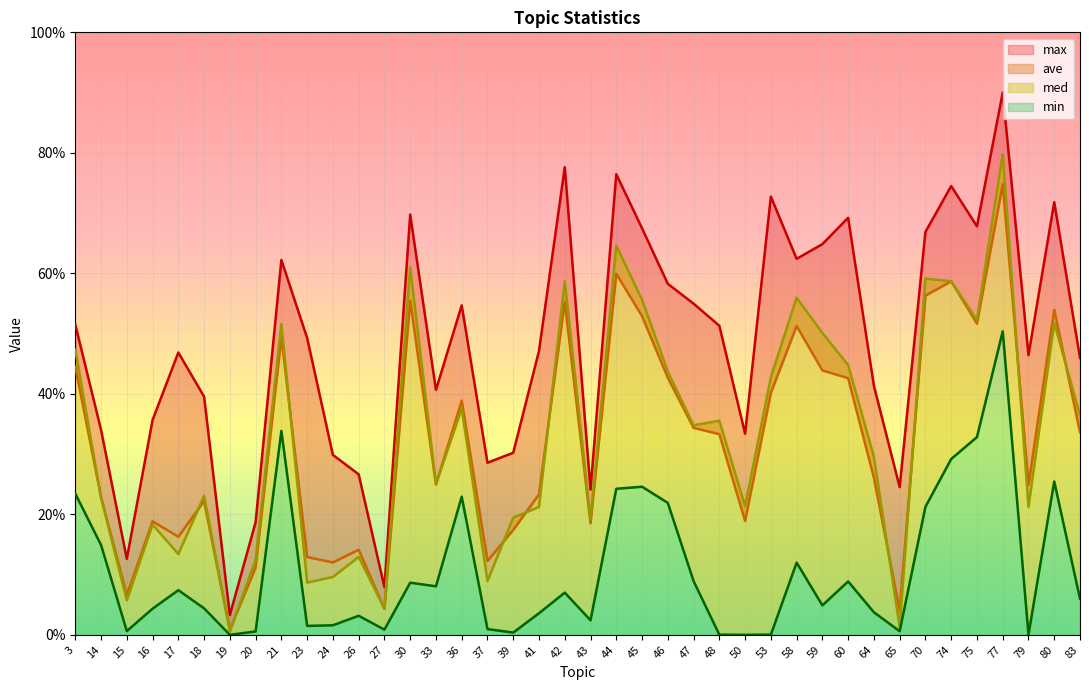

Reading left to right, list all the values displayed in this chart.

max: 3=0.5	14=0.3	15=0.1	16=0.4	17=0.5	18=0.4	19=0.0	20=0.2	21=0.6	23=0.5	24=0.3	26=0.3	27=0.1	30=0.7	33=0.4	36=0.5	37=0.3	39=0.3	41=0.5	42=0.8	43=0.2	44=0.8	45=0.7	46=0.6	47=0.5	48=0.5	50=0.3	53=0.7	58=0.6	59=0.6	60=0.7	64=0.4	65=0.2	70=0.7	74=0.7	75=0.7	77=0.9	79=0.5	80=0.7	83=0.5
ave: 3=0.4	14=0.2	15=0.1	16=0.2	17=0.2	18=0.2	19=0.0	20=0.1	21=0.5	23=0.1	24=0.1	26=0.1	27=0.0	30=0.6	33=0.2	36=0.4	37=0.1	39=0.2	41=0.2	42=0.6	43=0.2	44=0.6	45=0.5	46=0.4	47=0.3	48=0.3	50=0.2	53=0.4	58=0.5	59=0.4	60=0.4	64=0.3	65=0.0	70=0.6	74=0.6	75=0.5	77=0.7	79=0.2	80=0.5	83=0.3
med: 3=0.5	14=0.2	15=0.1	16=0.2	17=0.1	18=0.2	19=0.0	20=0.1	21=0.5	23=0.1	24=0.1	26=0.1	27=0.0	30=0.6	33=0.3	36=0.4	37=0.1	39=0.2	41=0.2	42=0.6	43=0.2	44=0.6	45=0.6	46=0.4	47=0.3	48=0.4	50=0.2	53=0.4	58=0.6	59=0.5	60=0.4	64=0.3	65=0.0	70=0.6	74=0.6	75=0.5	77=0.8	79=0.2	80=0.5	83=0.4
min: 3=0.2	14=0.1	15=0.0	16=0.0	17=0.1	18=0.0	19=0.0	20=0.0	21=0.3	23=0.0	24=0.0	26=0.0	27=0.0	30=0.1	33=0.1	36=0.2	37=0.0	39=0.0	41=0.0	42=0.1	43=0.0	44=0.2	45=0.2	46=0.2	47=0.1	48=0.0	50=0.0	53=0.0	58=0.1	59=0.0	60=0.1	64=0.0	65=0.0	70=0.2	74=0.3	75=0.3	77=0.5	79=0.0	80=0.3	83=0.1